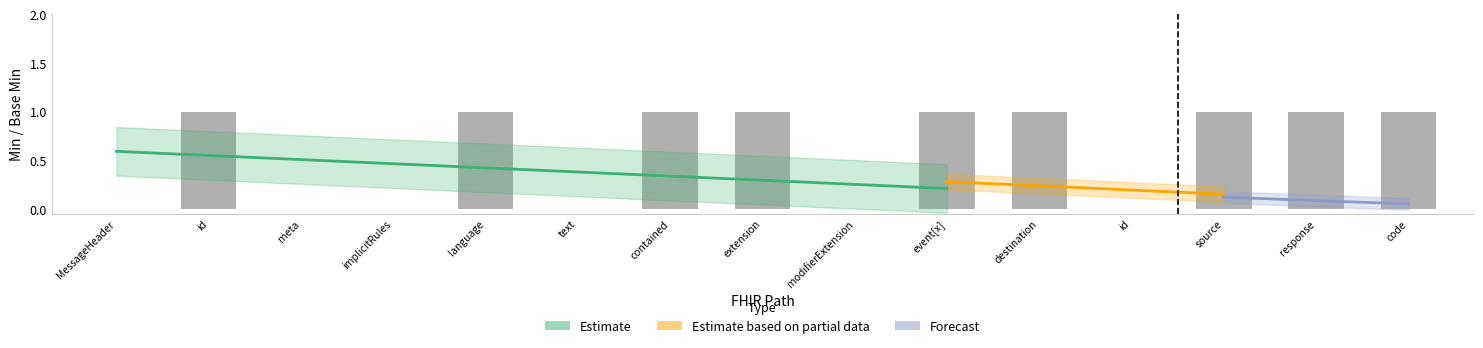

Is the value of Base Min at MessageHeader.contained greater than the value of Min at MessageHeader.destination.id?

No